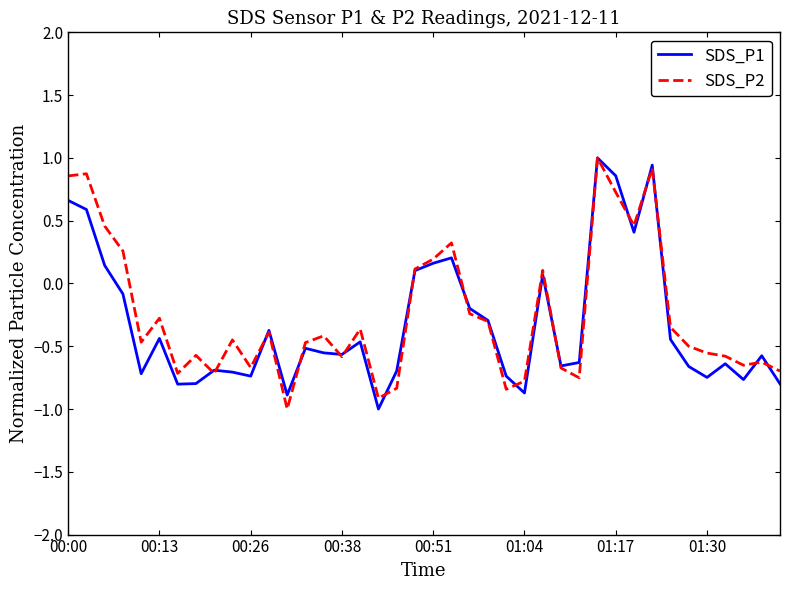

After their last crossing, which series has the higher values: SDS_P1 or SDS_P2?

SDS_P2